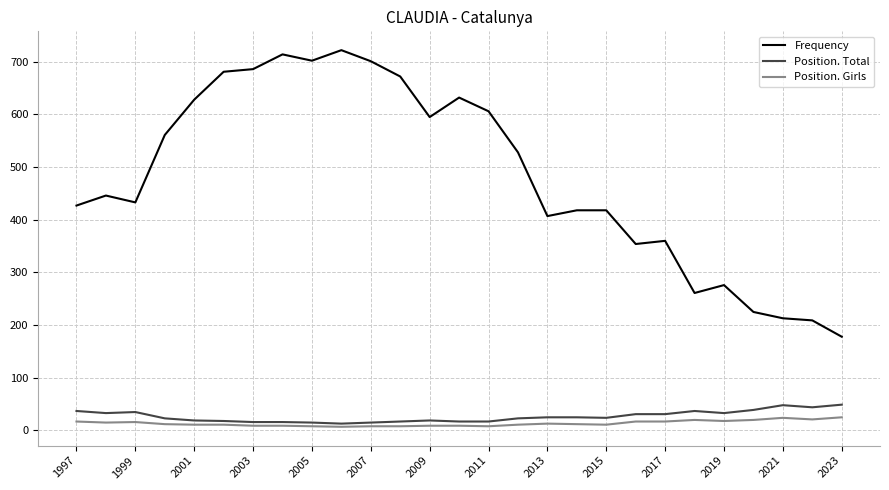

What is the maximum value shown in the chart?

722